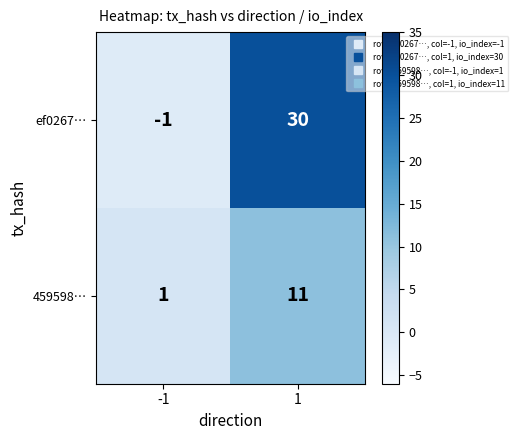

What is the maximum value shown in the chart?

30